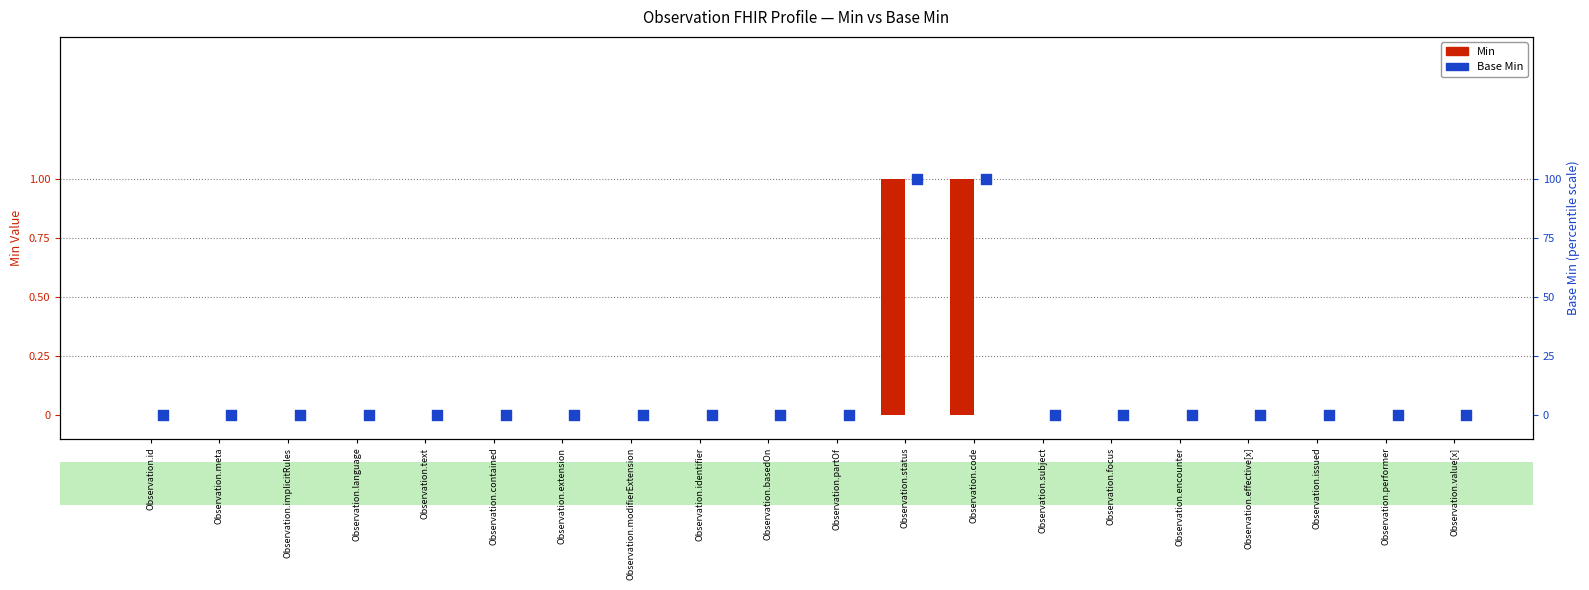

Which series reaches the maximum Y coordinate?

Min